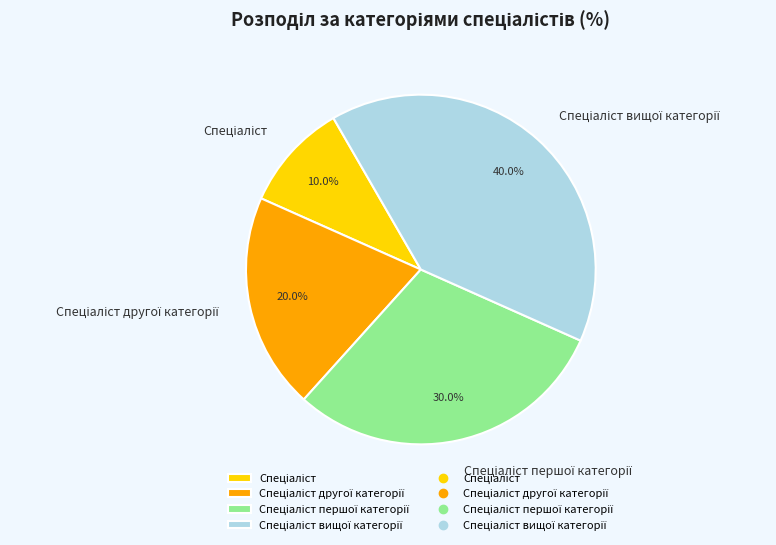

Is there any slice that represents more than half of the pie?

No